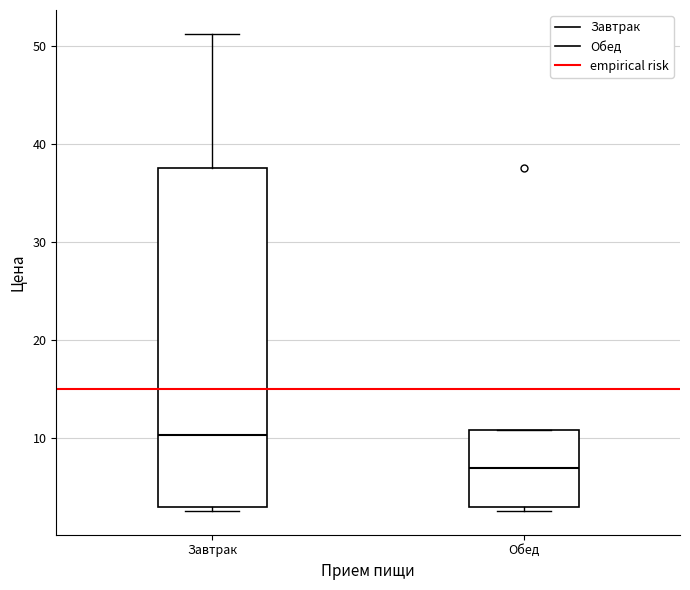

Where does the upper whisker of the box for Завтрак end on the y-axis? The values are not printed on the chart, so give them approximately, as read against the axis.

51